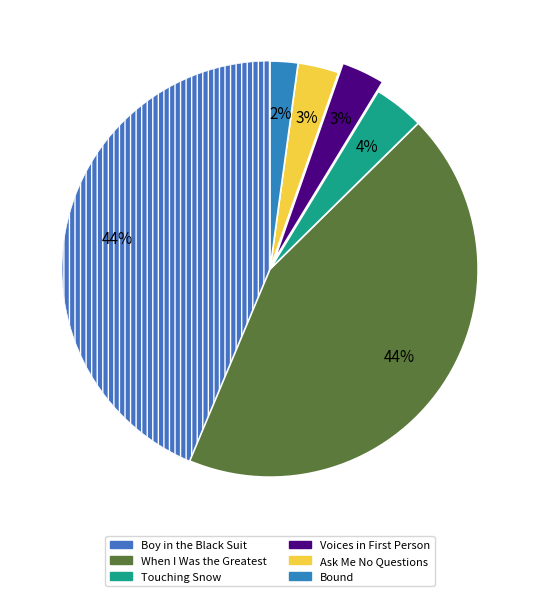

What is the largest slice in the pie chart?

Boy in the Black Suit